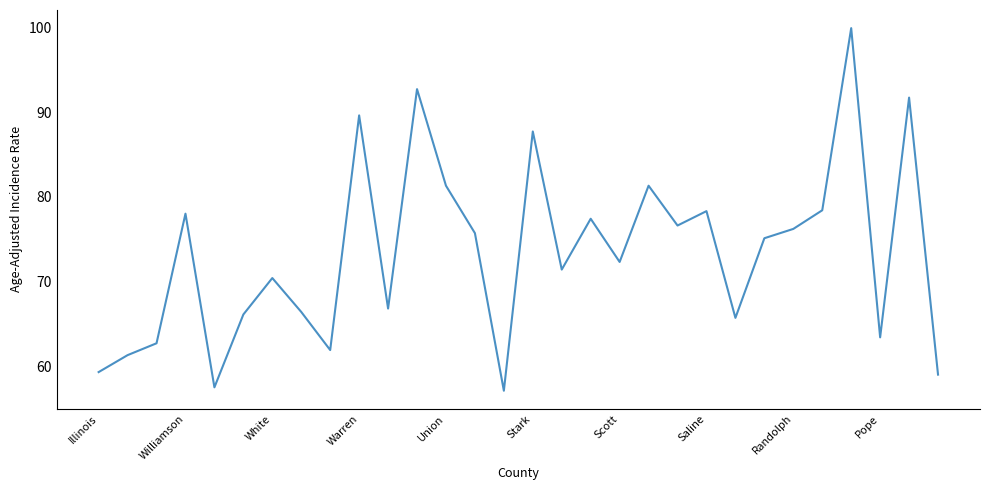

Is this an area chart (filled region under the line)?

No